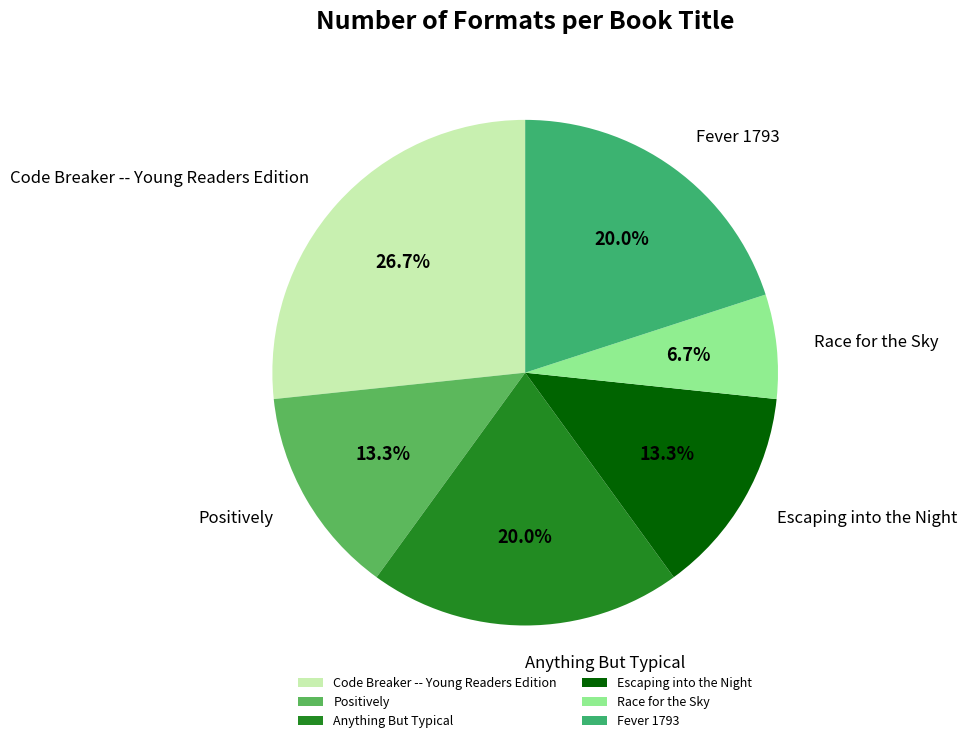

Between Fever 1793 and Positively, which is larger?

Fever 1793